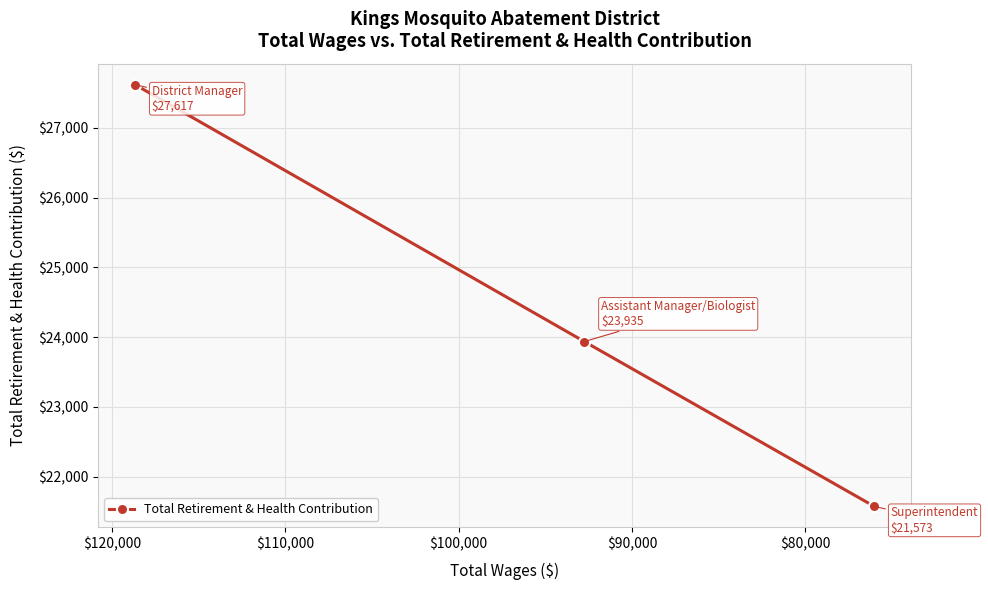

What is the value of the 2nd point from the left?

23935